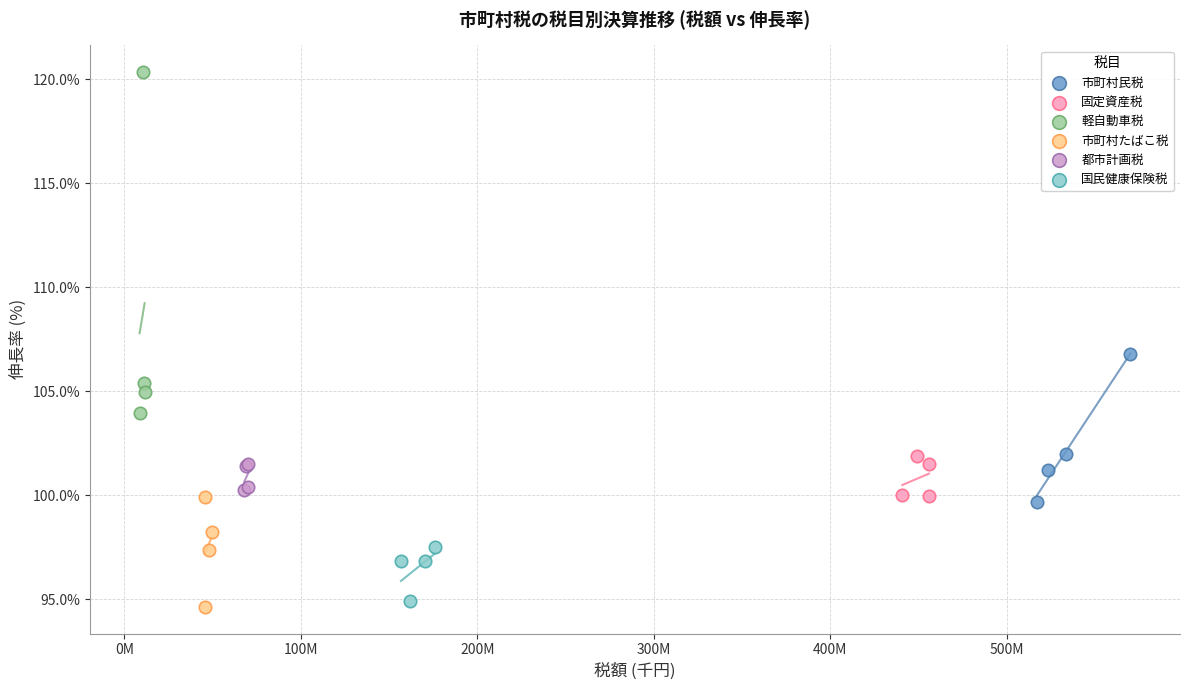

Which series has the widest spread of Y values?

軽自動車税